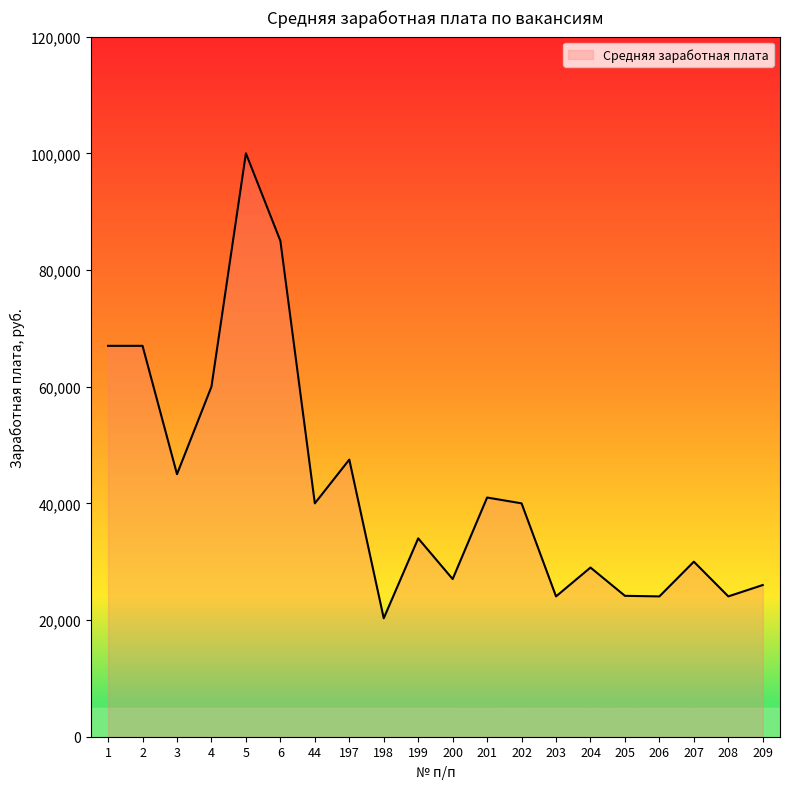

Read the value at 202.

40000.0